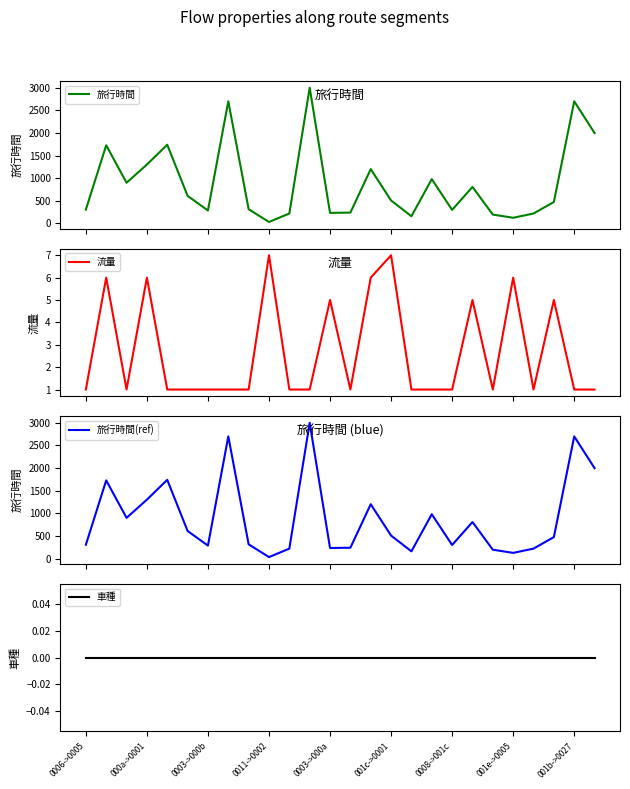

How many lines are shown in the chart?

4